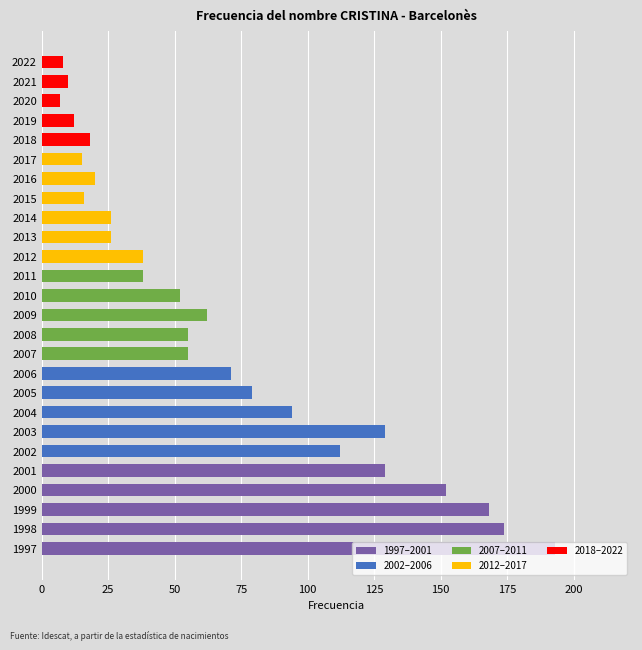

What is the difference between the maximum and minimum values?

186